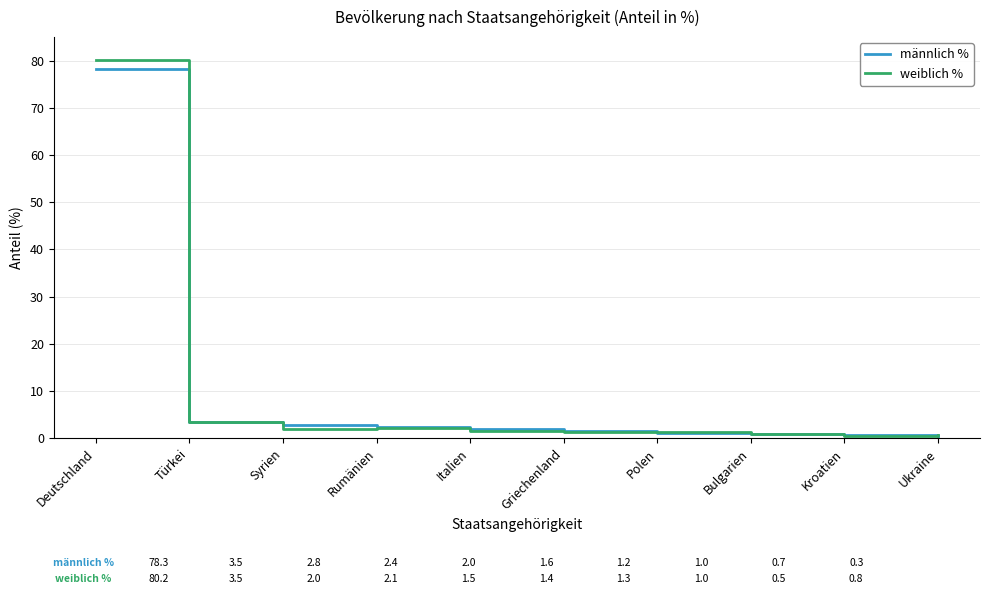

At how many categories does at least one series exceed 40?

1